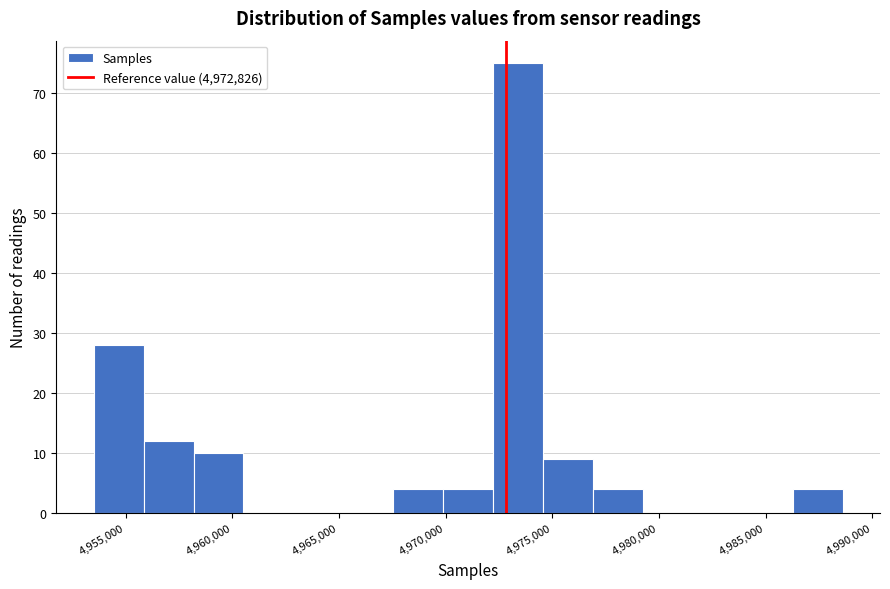

Reading left to right, transcribe this chart: for each bar, give the range it covers on the x-axis and its height. Neither the bar edges nor the heights are printed on the chart, so give them approximately, as read against the axes.

4953500 to 4956000: 28
4956000 to 4958000: 12
4958000 to 4960500: 10
4960500 to 4963000: 0
4963000 to 4965000: 0
4965000 to 4967500: 0
4967500 to 4970000: 4
4970000 to 4972000: 4
4972000 to 4974500: 75
4974500 to 4977000: 9
4977000 to 4979000: 4
4979000 to 4981500: 0
4981500 to 4984000: 0
4984000 to 4986500: 0
4986500 to 4988500: 4